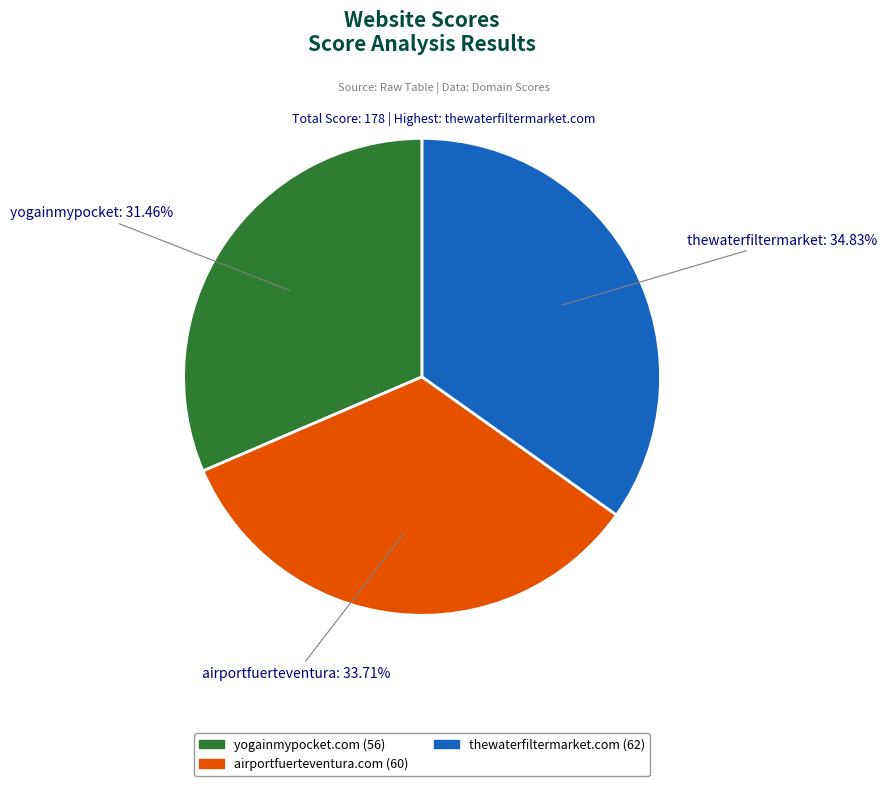

To the nearest percent, what is the average slice percentage?

33%